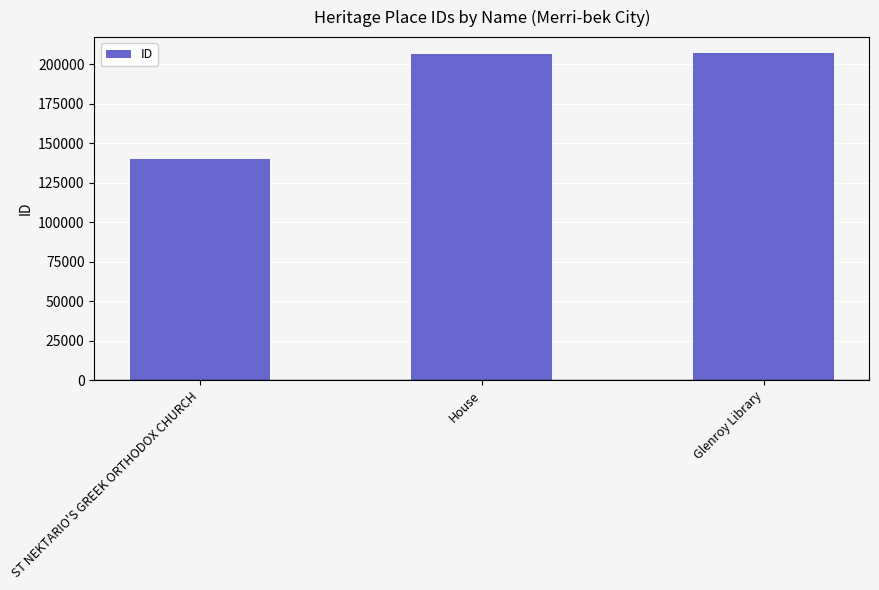

What is the maximum value shown in the chart?

206831